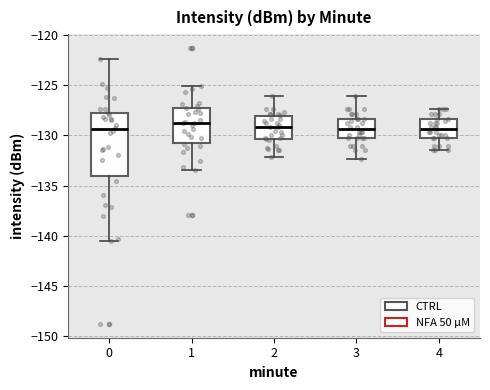

Where does the lower whisker of the box at x = 0 end on the y-axis? The values are not printed on the chart, so give them approximately, as read against the axis.

-140.5